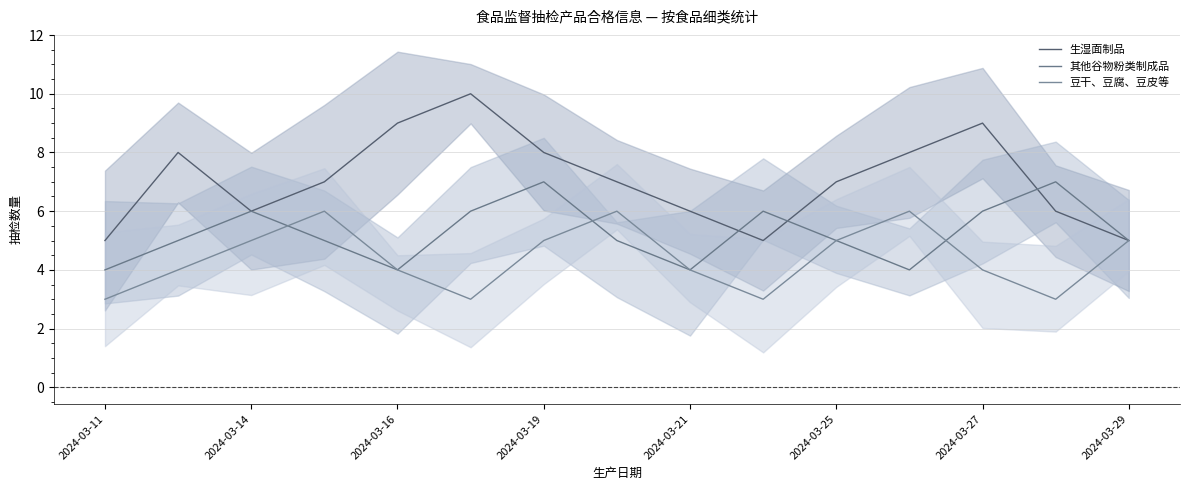

Is this an area chart (filled region under the line)?

No